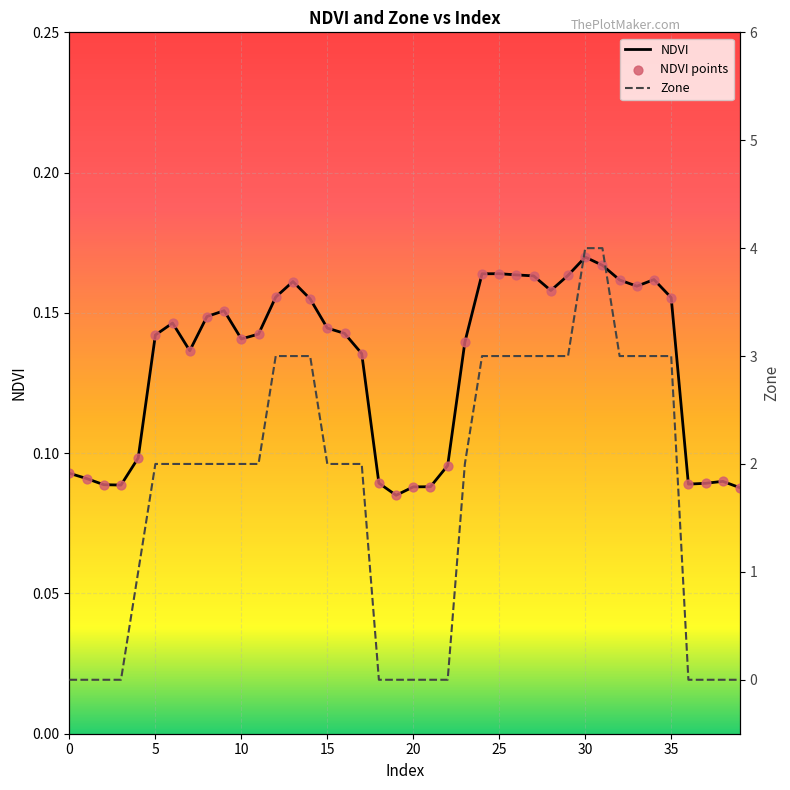

What is the total value across all series at 37?

0.2